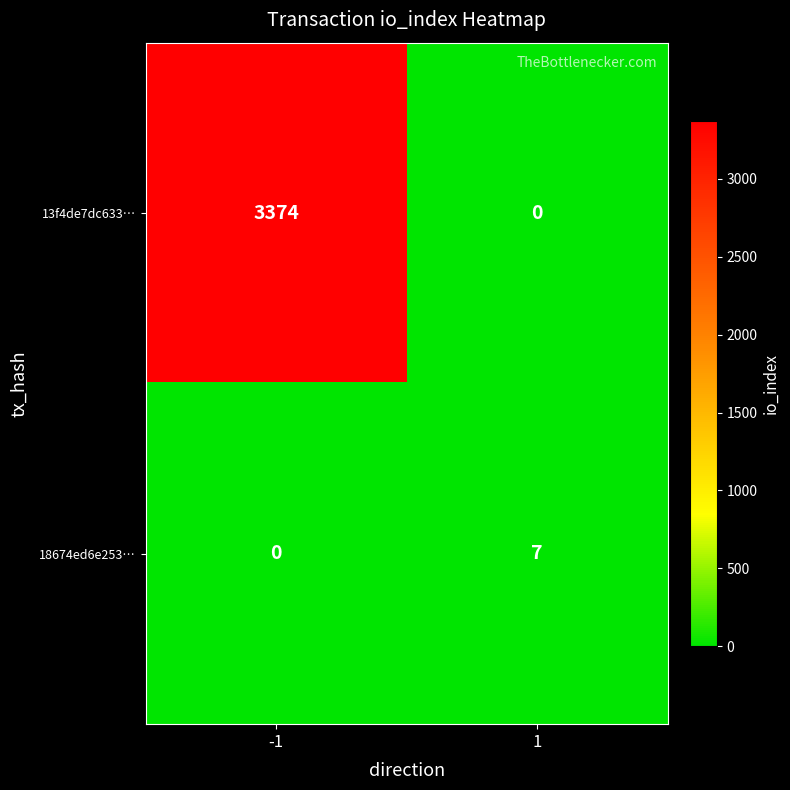

The 13f4de7dc633… series shows 3374 at -1. True or false?

True